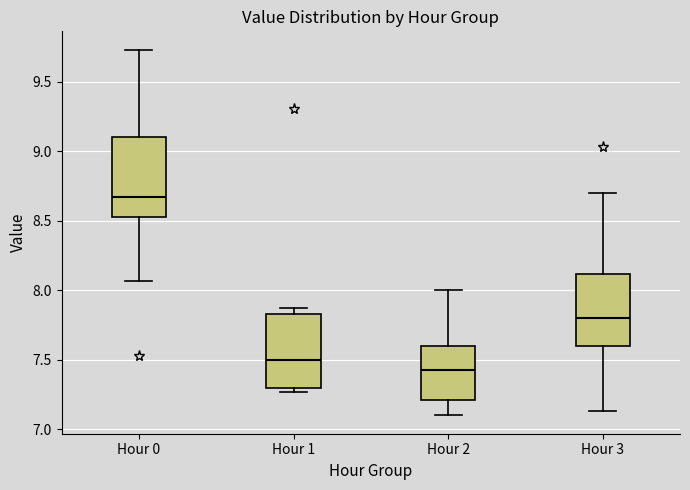

Reading left to right, read every box against the y-axis: the position of its median line, the range the box covers, and the ends of its whiskers. The values are not printed on the chart, so give them approximately, as read against the axis.

Hour 0: median 8.65, box 8.55 to 9.10, whiskers 8.05 to 9.75
Hour 1: median 7.50, box 7.30 to 7.85, whiskers 7.25 to 7.85 (just above the box's upper edge)
Hour 2: median 7.45, box 7.20 to 7.60, whiskers 7.10 to 8.00
Hour 3: median 7.80, box 7.60 to 8.10, whiskers 7.15 to 8.70